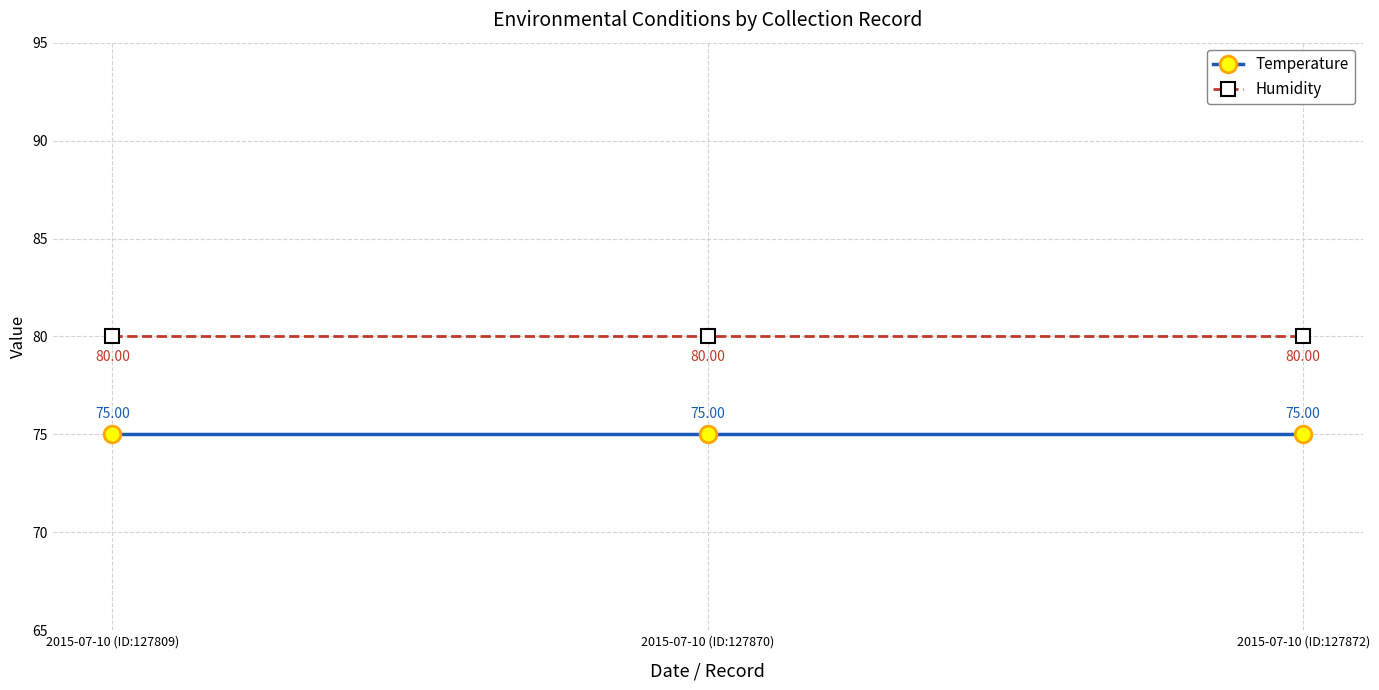

What is the difference between the highest and lowest values at 2015-07-10 (ID:127870)?

5